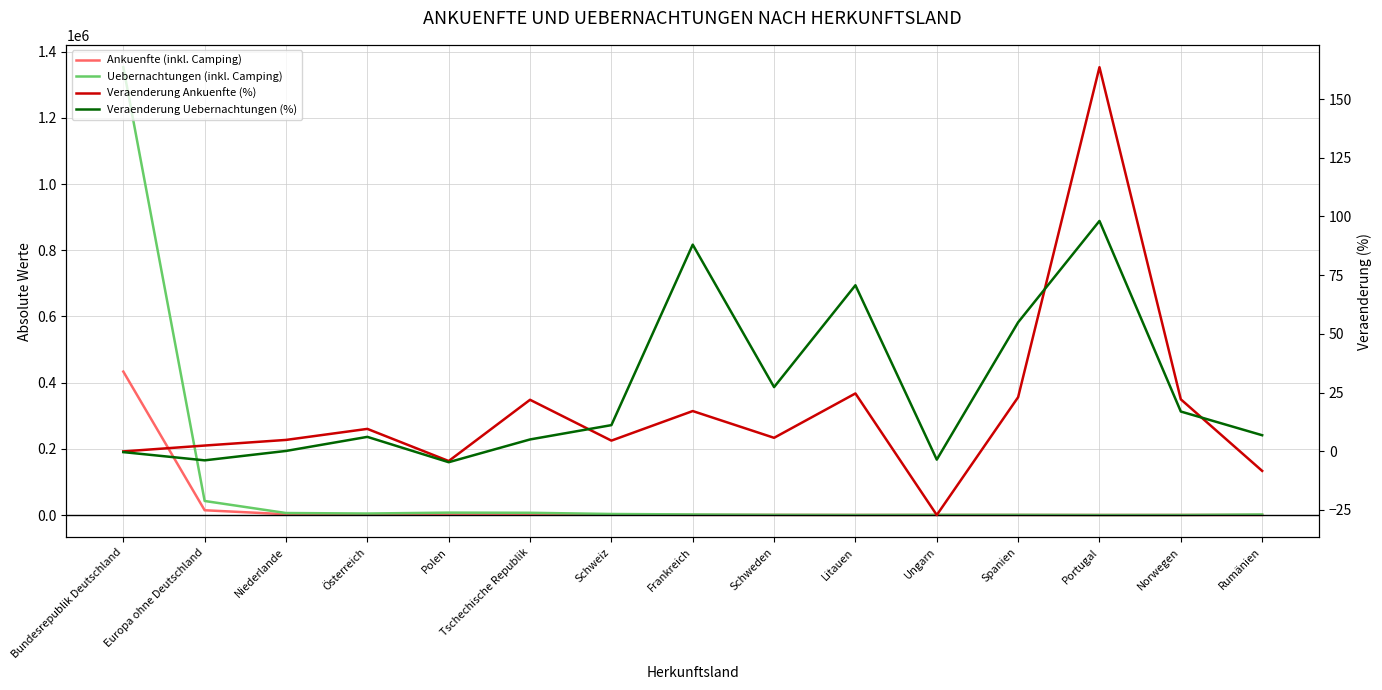

Where do Ankuenfte (inkl. Camping) and Veraenderung Ankuenfte (%) first cross each other?

Spanien and Portugal